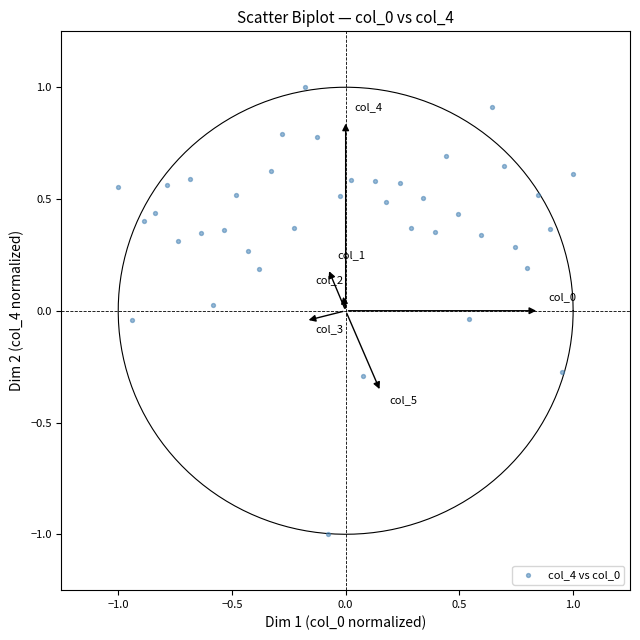

What is the range of Y values (max minus min)?

2.0